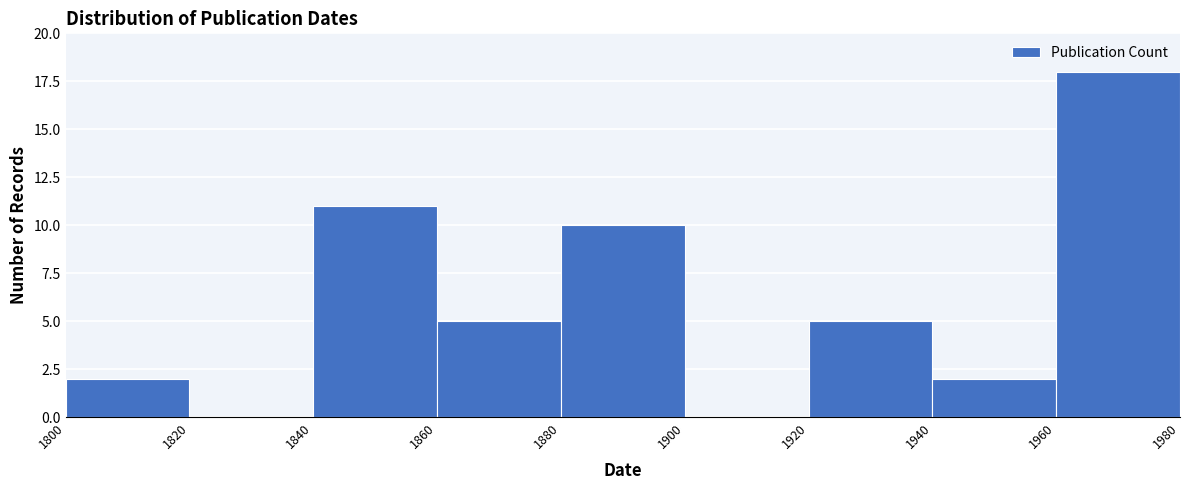

What is the height of the bar covering 1800 to 1820 on the x-axis? The values are not printed on the chart, so give them approximately, as read against the axis.

2